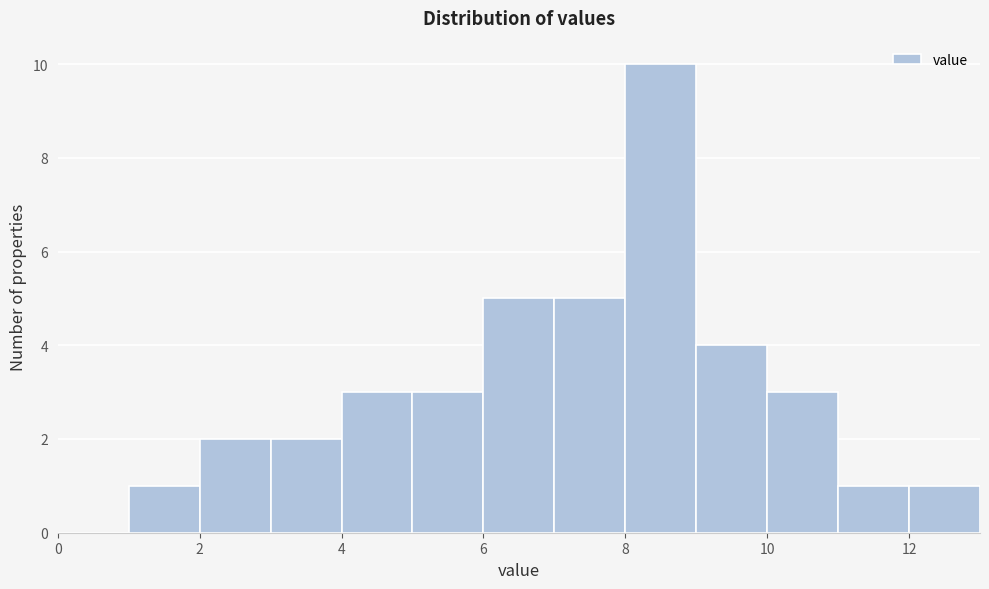

Reading left to right, transcribe this chart: for each bar, give the range it covers on the x-axis and its height. The values are not printed on the chart, so give them approximately, as read against the axis.

0 to 1: 0
1 to 2: 1
2 to 3: 2
3 to 4: 2
4 to 5: 3
5 to 6: 3
6 to 7: 5
7 to 8: 5
8 to 9: 10
9 to 10: 4
10 to 11: 3
11 to 12: 1
12 to 13: 1